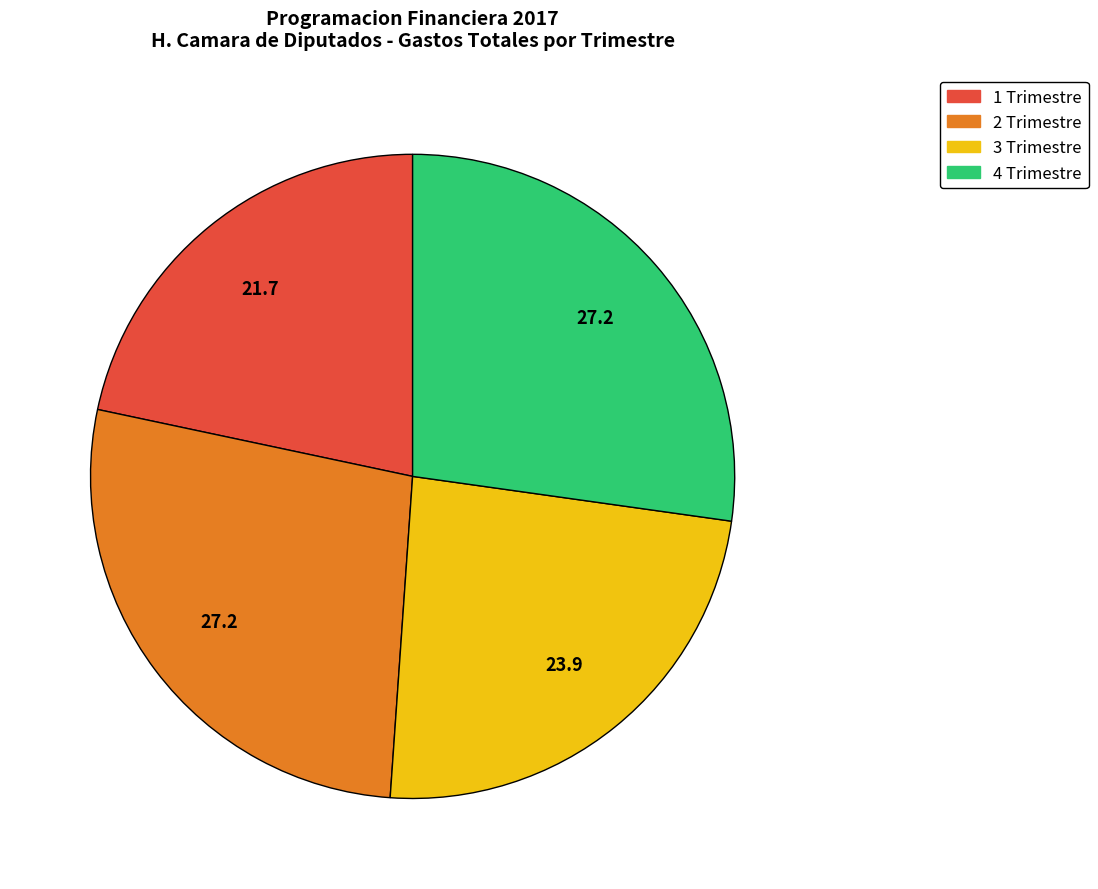

Is there a majority slice in this chart?

No